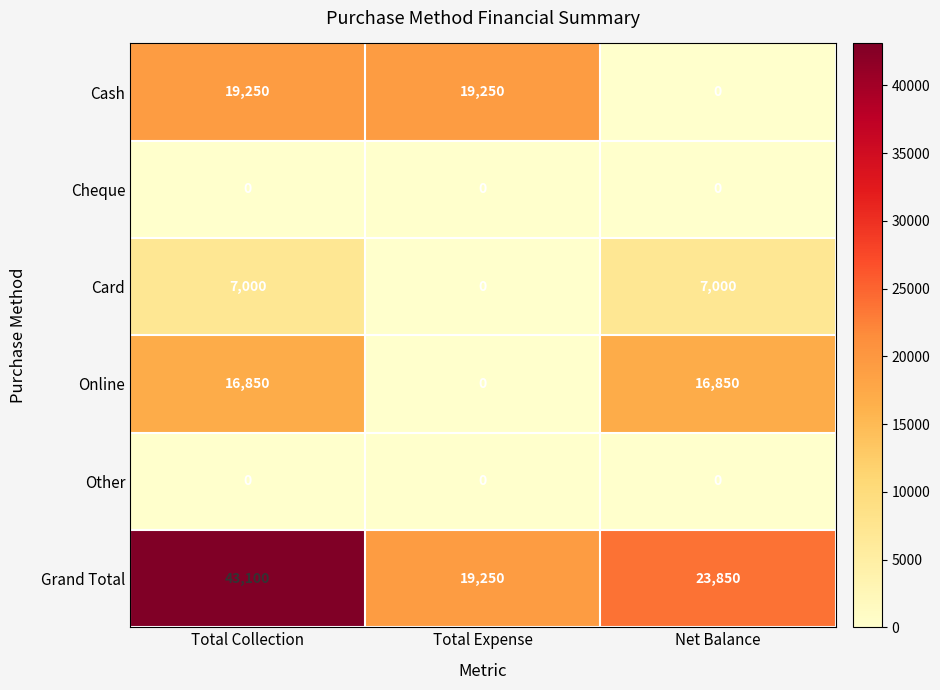

What is the maximum value shown in the chart?

43100